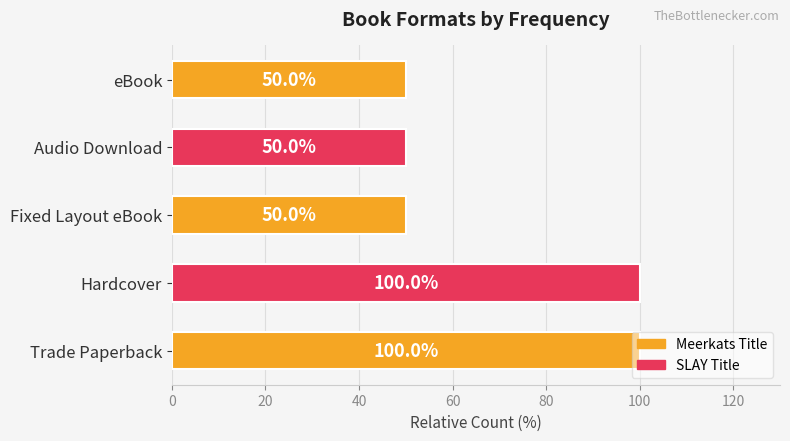

Approximately how many times larger is the value at Trade Paperback compared to eBook?

2.0